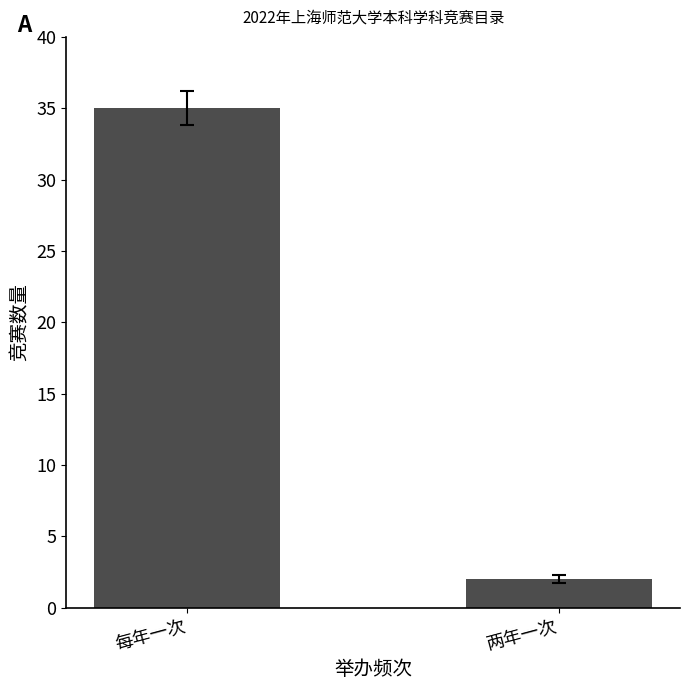

What is the sum of all values?

37